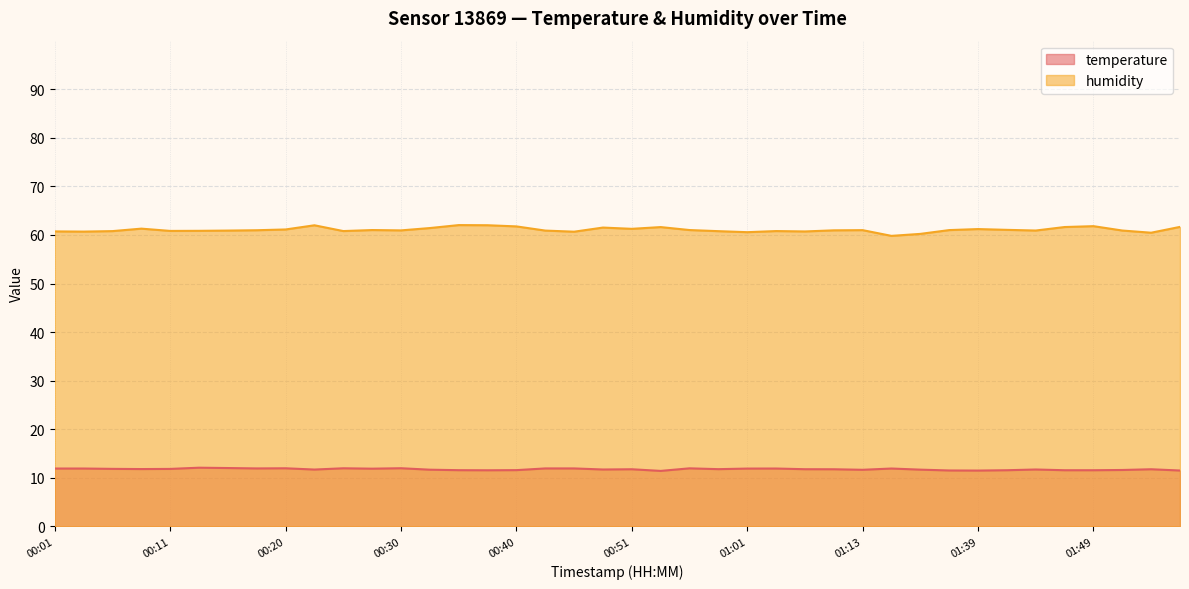

How many lines are shown in the chart?

2